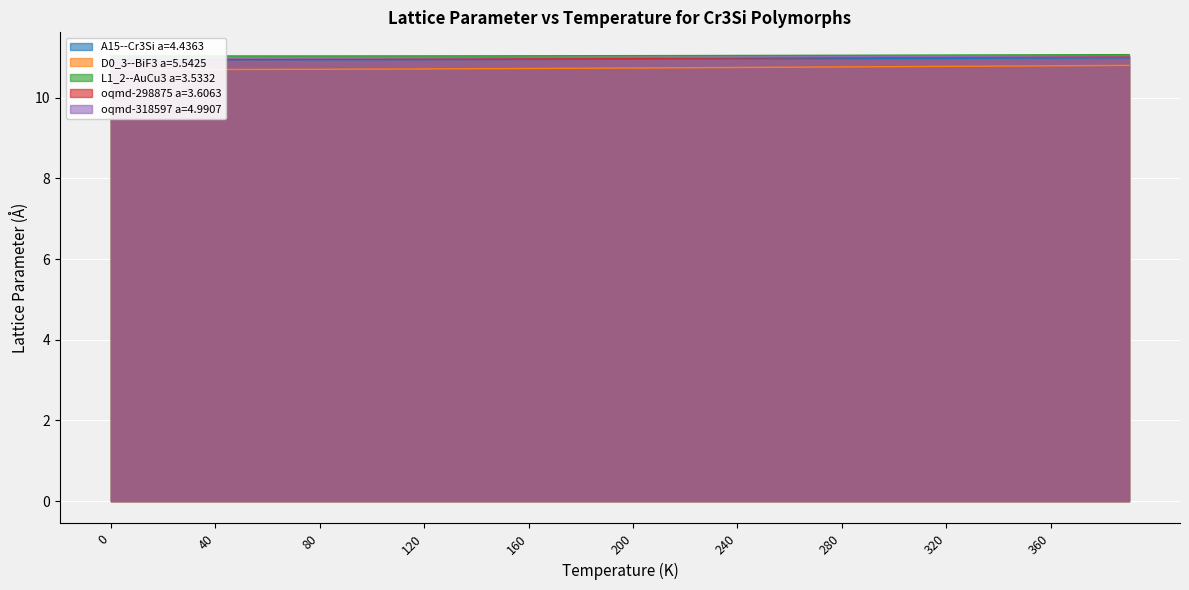

What is the sum of all A15--Cr3Si a=4.4363 values?

438.4